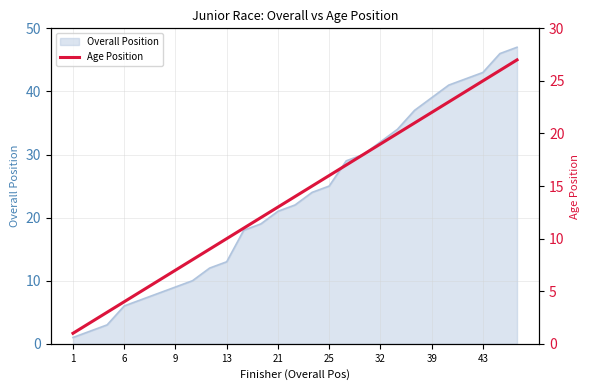

Is it true that Overall Position equals 22 at 32?

False